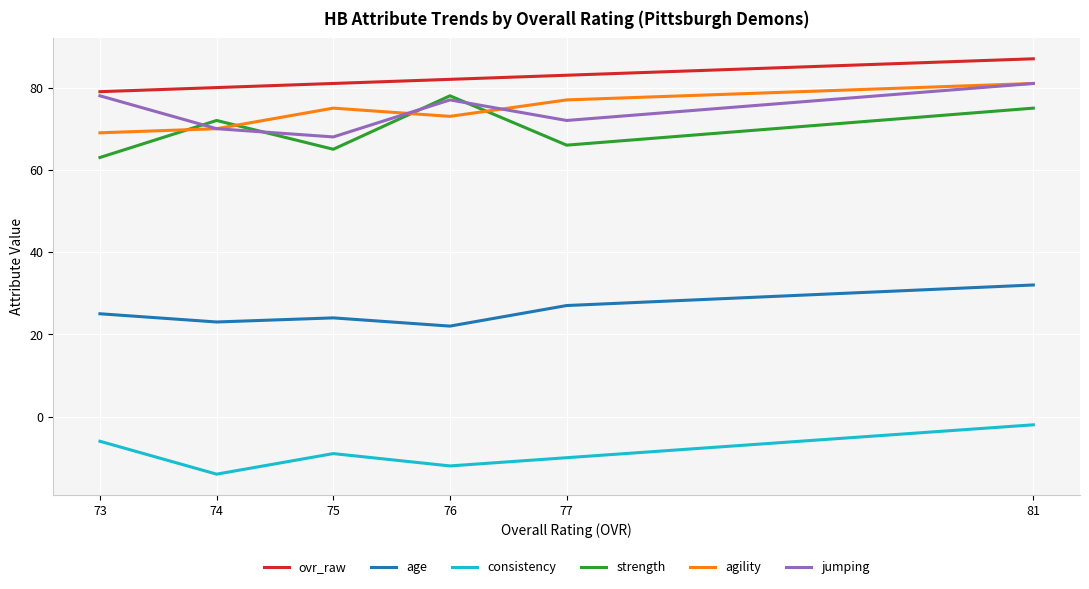

True or false: agility has more than 0 interior local peaks.

True